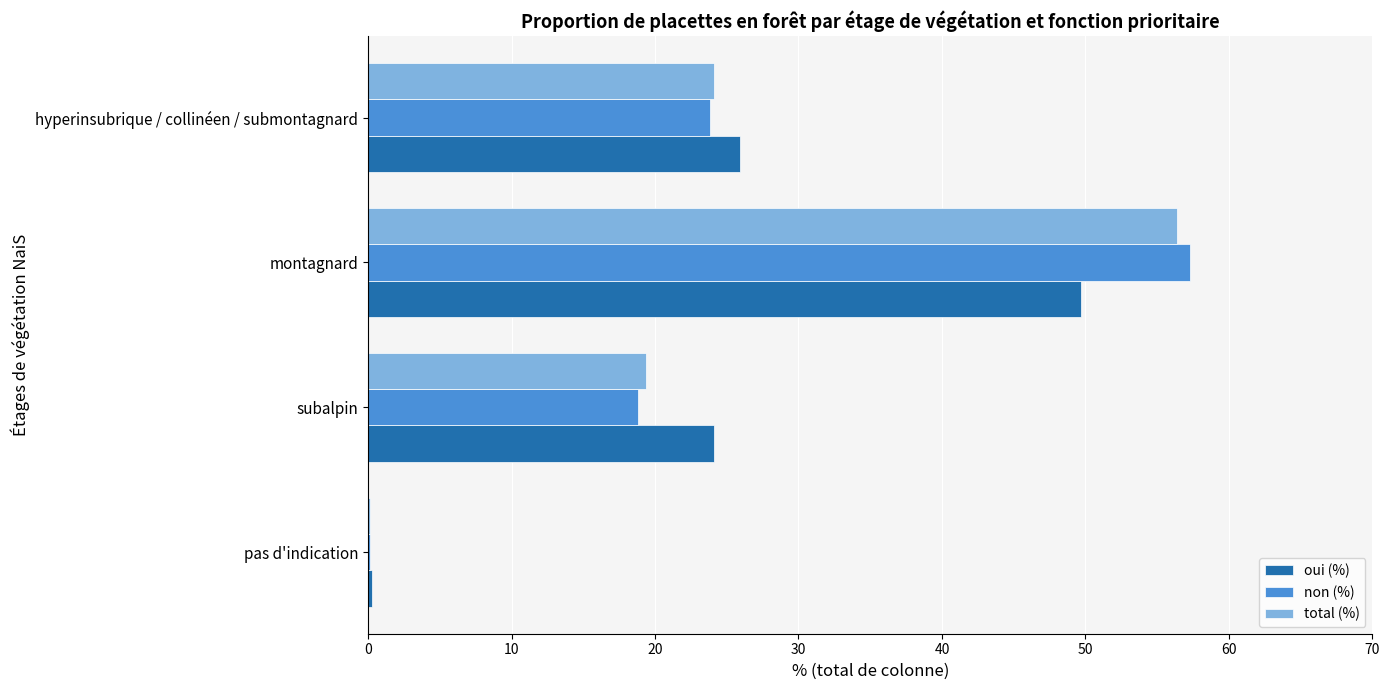

Which category has the highest value across all series?

montagnard